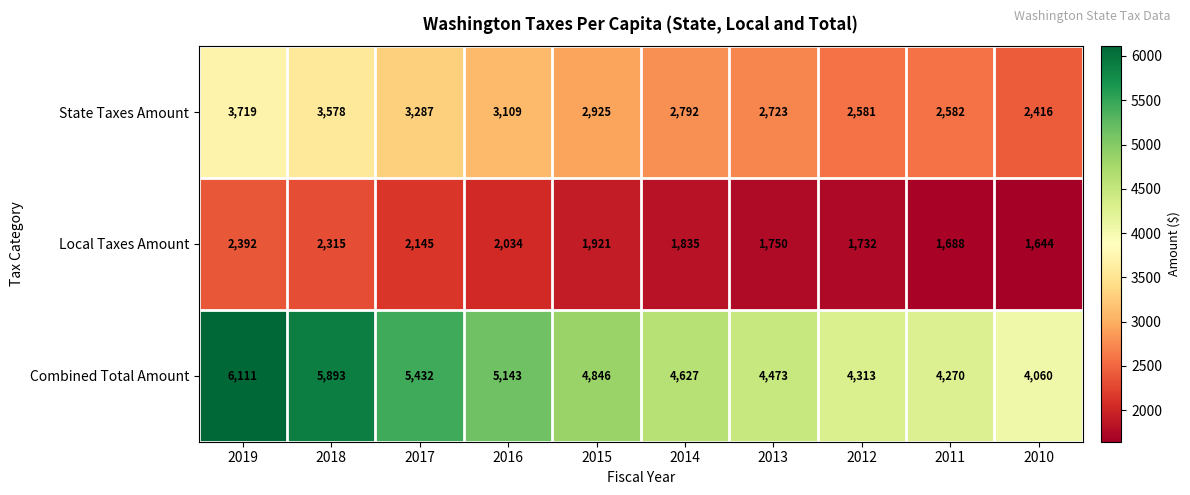

Which series has the largest total across all categories?

Combined Total Amount